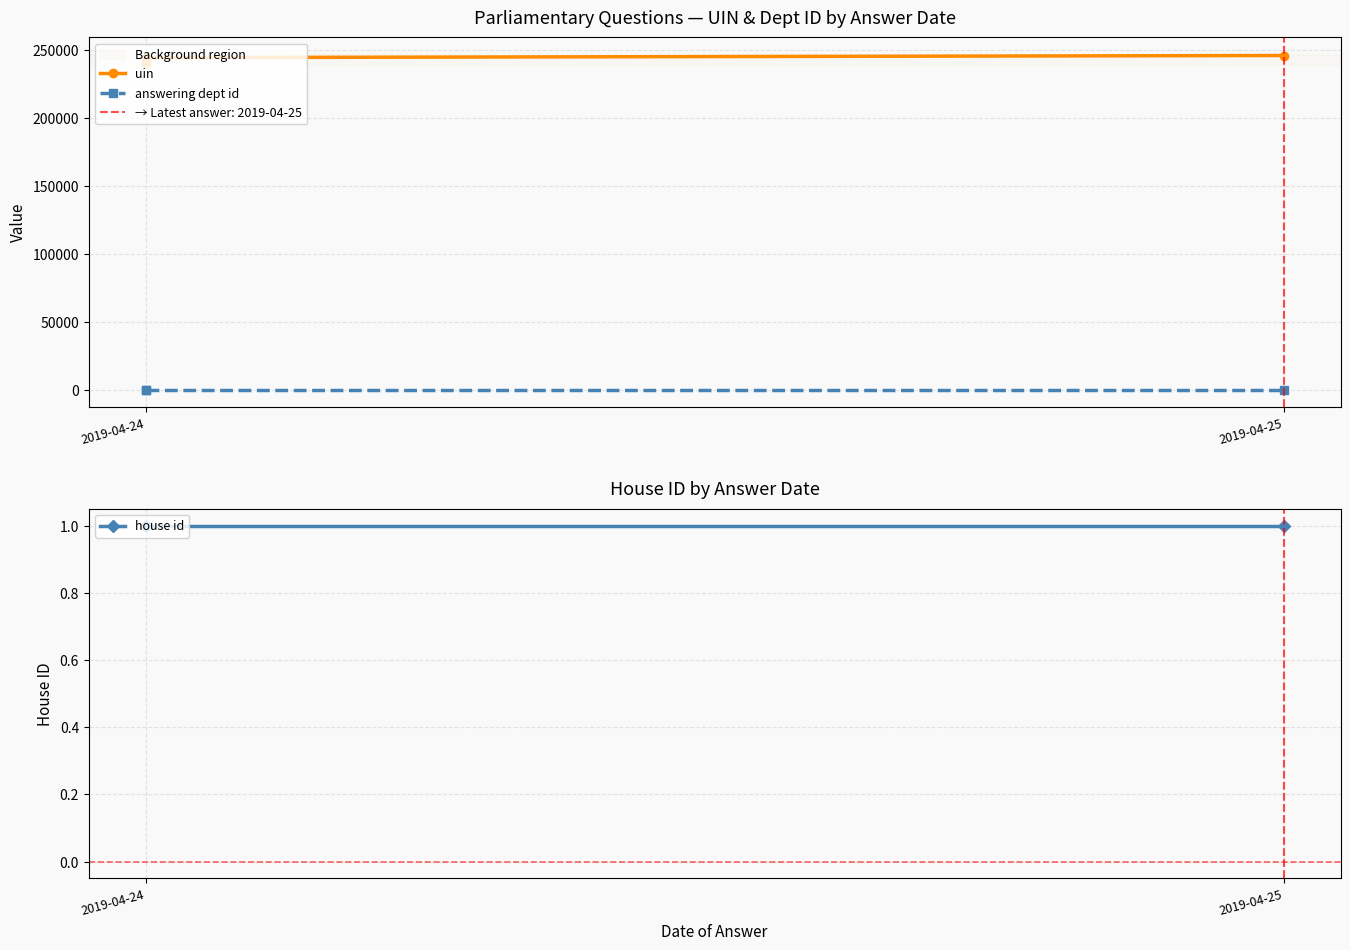

What are all the series names shown in the legend?

uin, answering dept id, house id